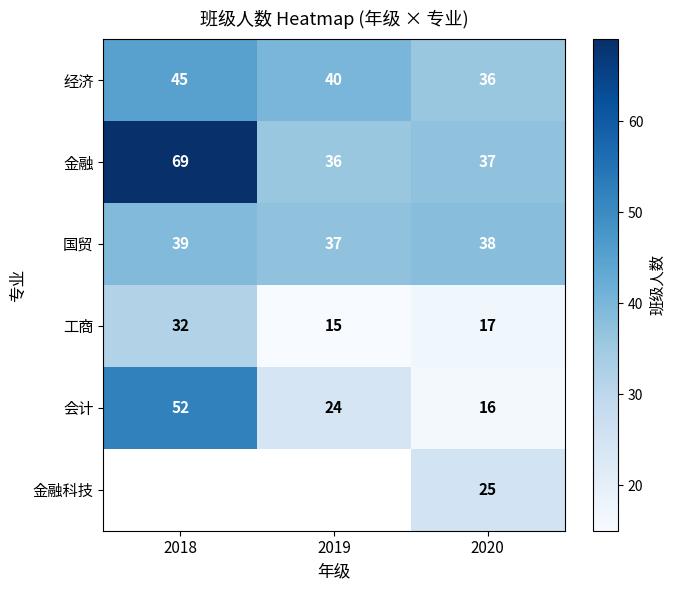

What is the difference between the highest and lowest values at 2020?

22